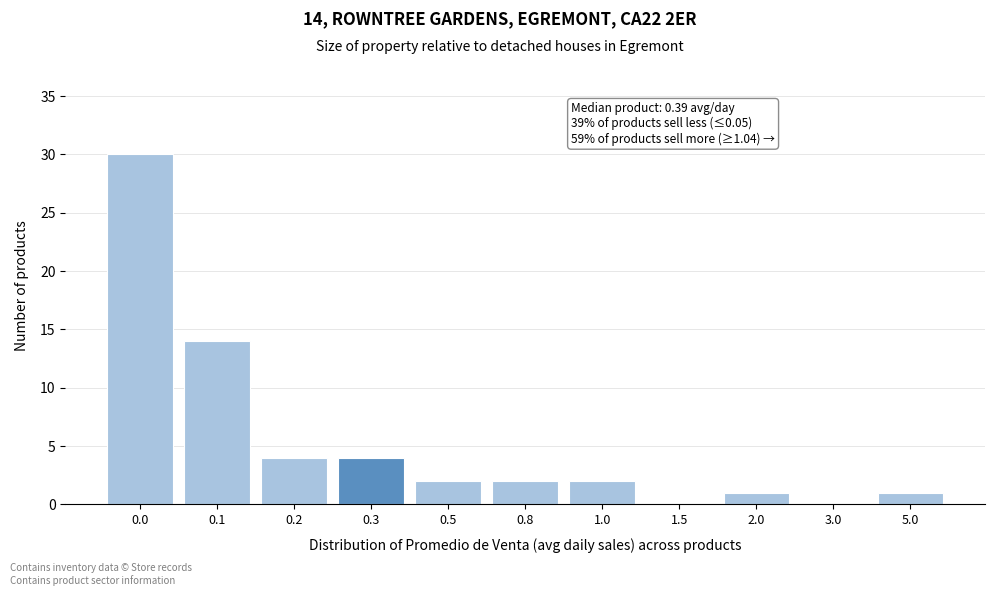

Reading left to right, what are all the values shown in this chart?

0.0=30	0.1=14	0.2=4	0.3=4	0.5=2	0.8=2	1.0=2	1.5=0	2.0=1	3.0=0	5.0=1